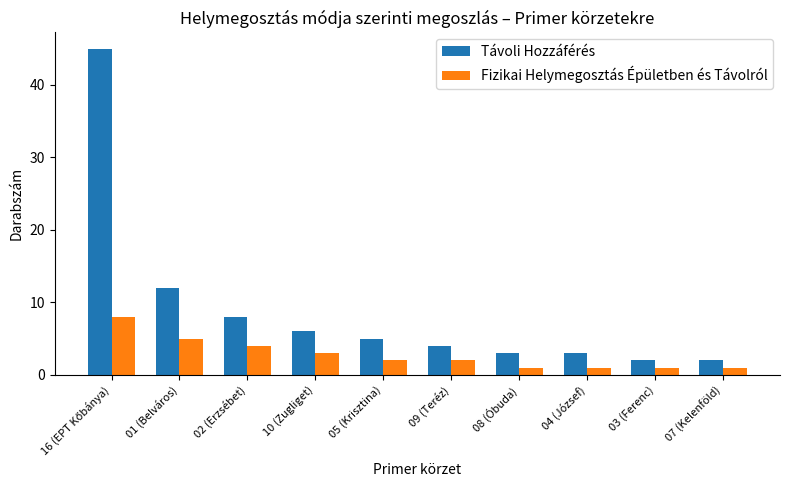

Is the value of Távoli Hozzáférés at 03 (Ferenc) greater than the value of Fizikai Helymegosztás Épületben és Távolról at 04 (József)?

Yes